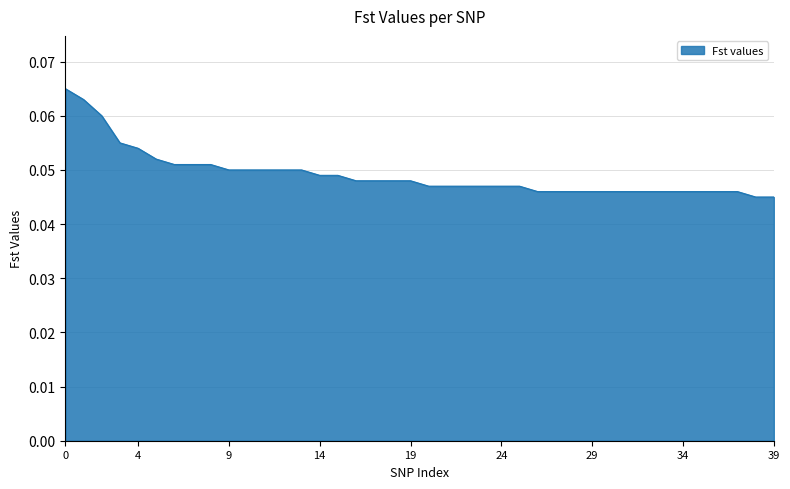

Does the chart have visible grid lines?

Yes